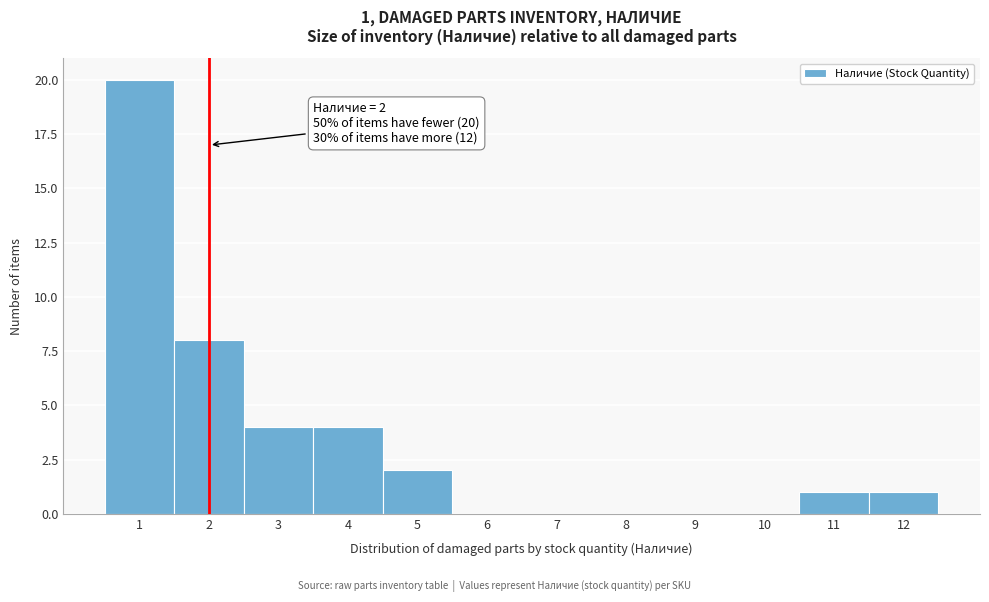

Over which range of the x-axis is the bar tallest?

0.5 to 1.5